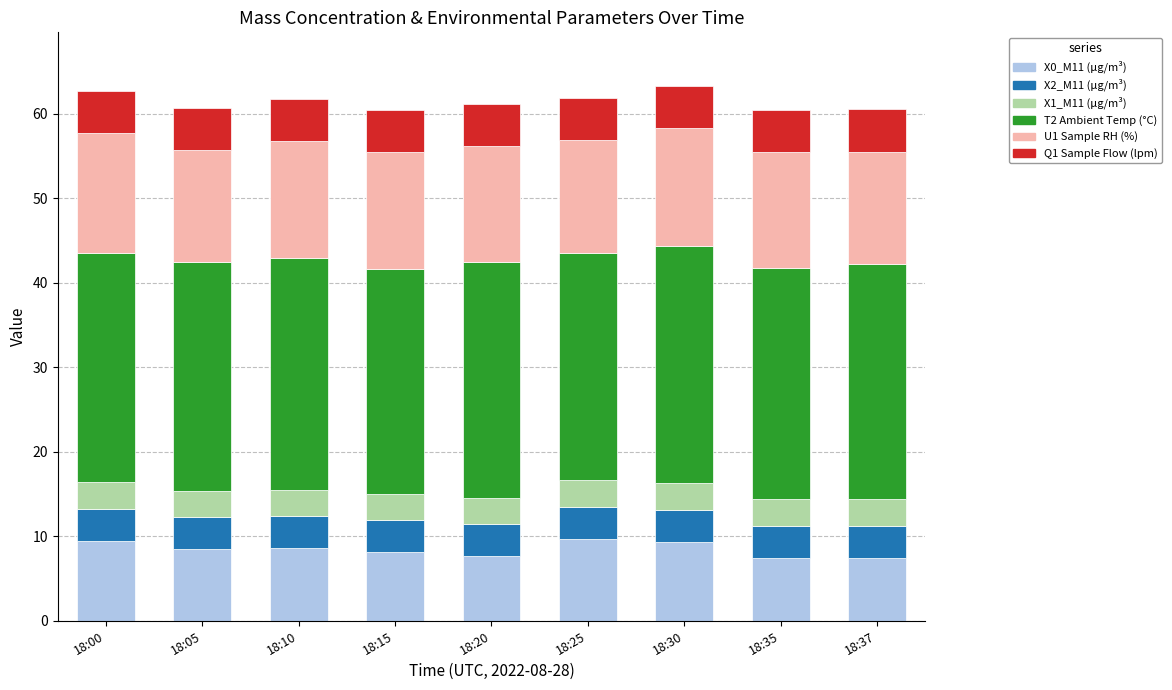

What is the maximum value for X0_M11 (μg/m³)?

9.6